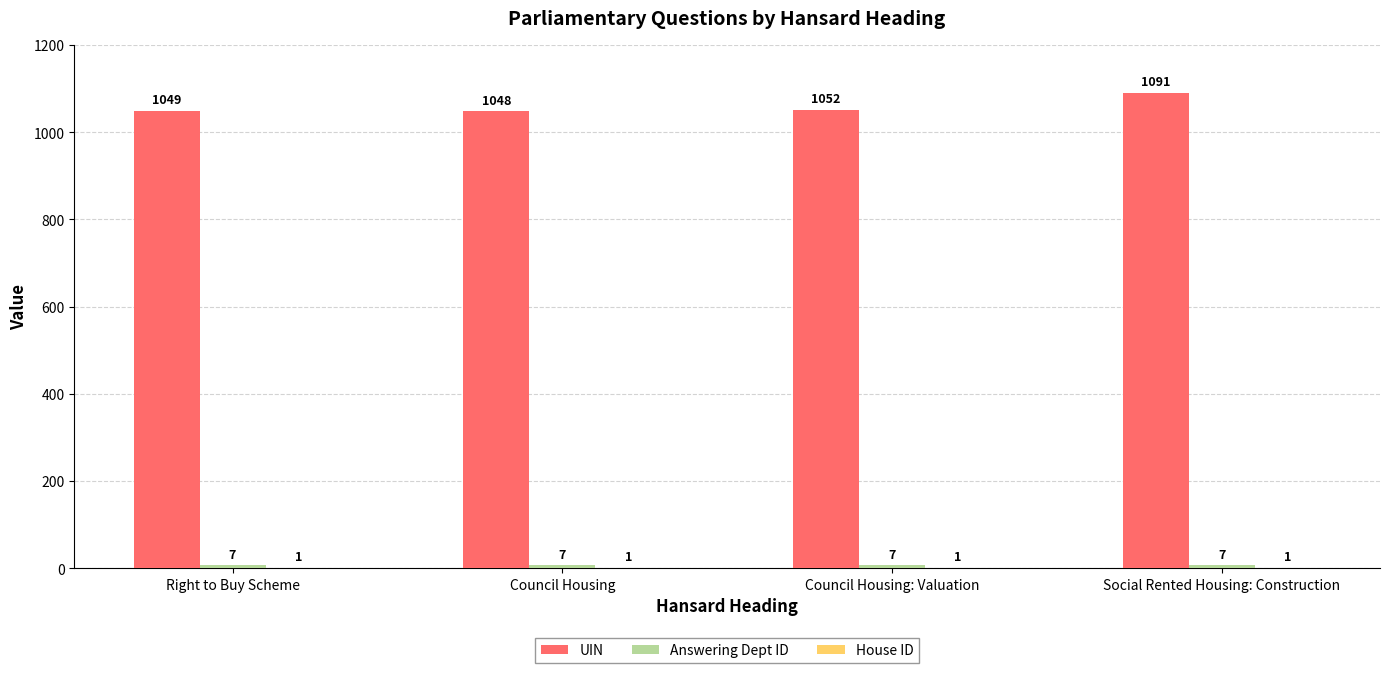

Which series has the largest total across all categories?

UIN